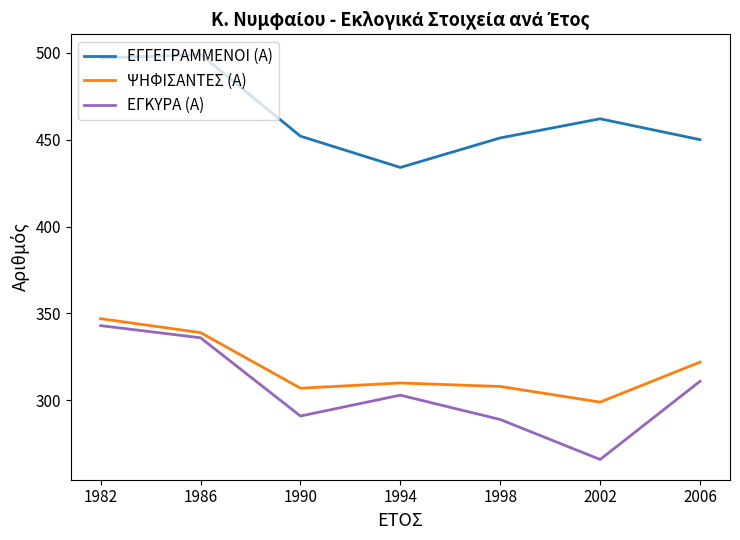

True or false: ΕΓΚΥΡΑ (Α) has a value of 459 at 1990.

False